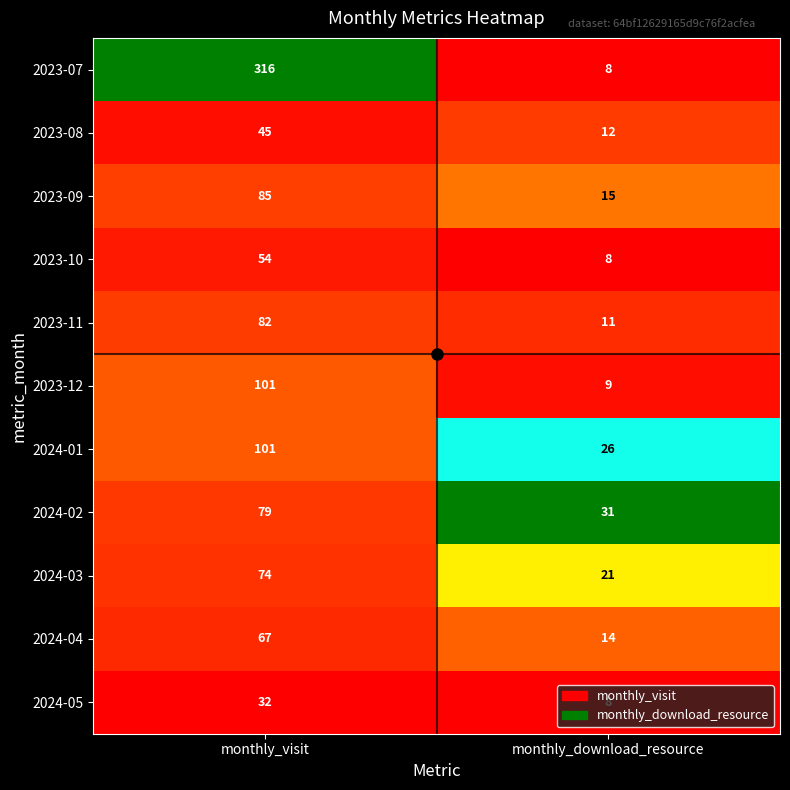

Which series has the largest total across all categories?

2023-07